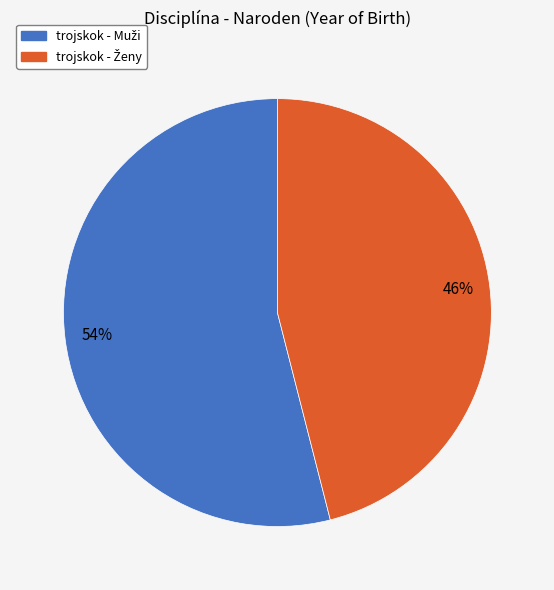

To the nearest percent, what is the difference between the largest and smallest slice percentages?

8%